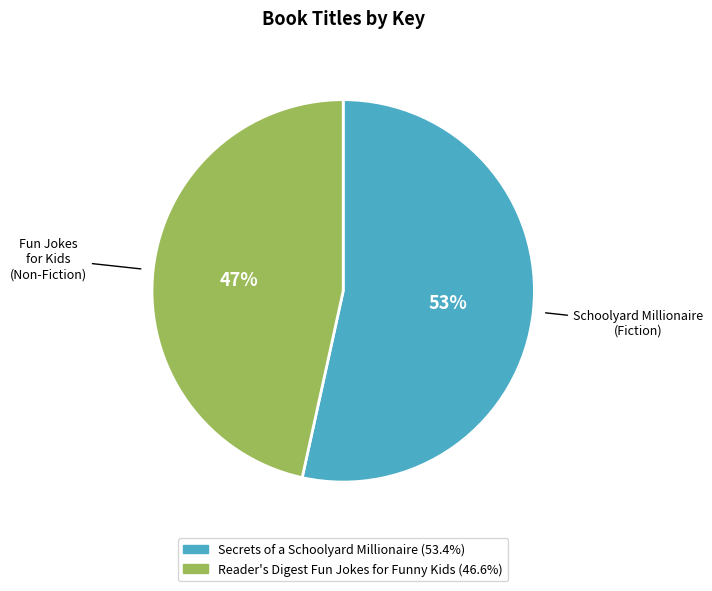

Which slice is the largest?

Secrets of a Schoolyard Millionaire